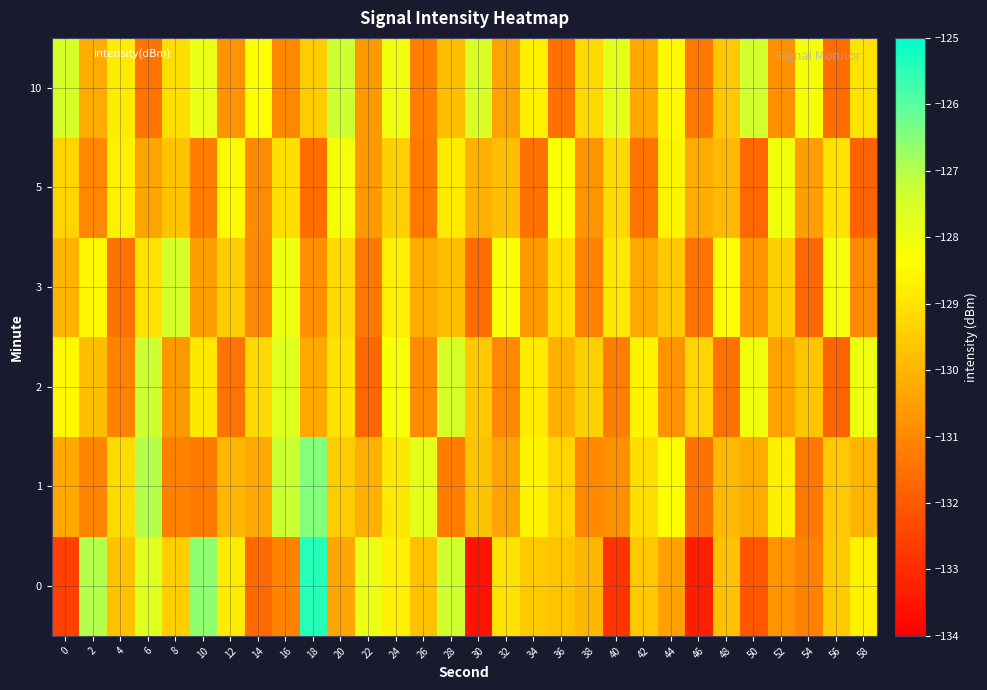

At 12, list the series in order from smallest to largest.

2, 10, 1, 3, 0, 5